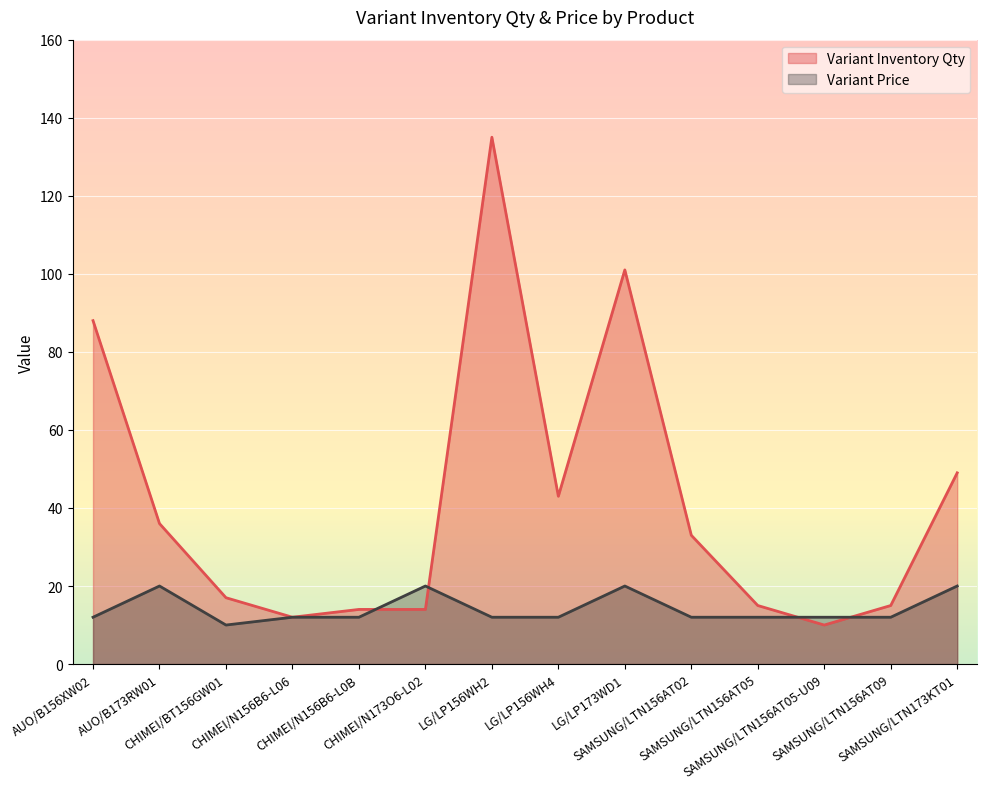

At which category is the sum across all series the highest?

LG/LP156WH2